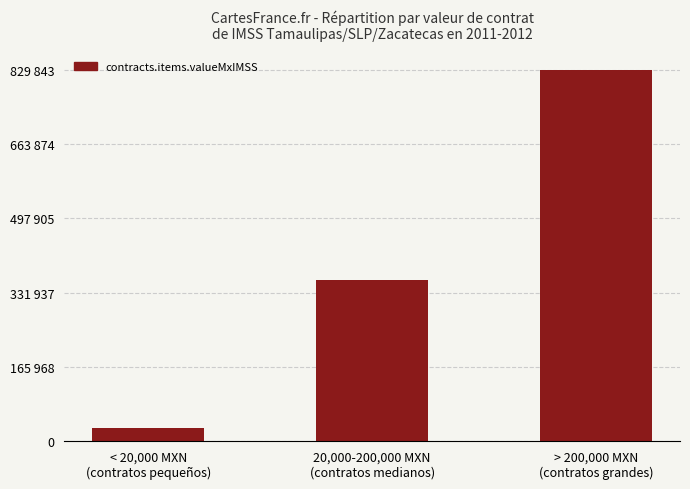

The value at < 20,000 MXN
(contratos pequeños) is 13020.9. True or false?

False